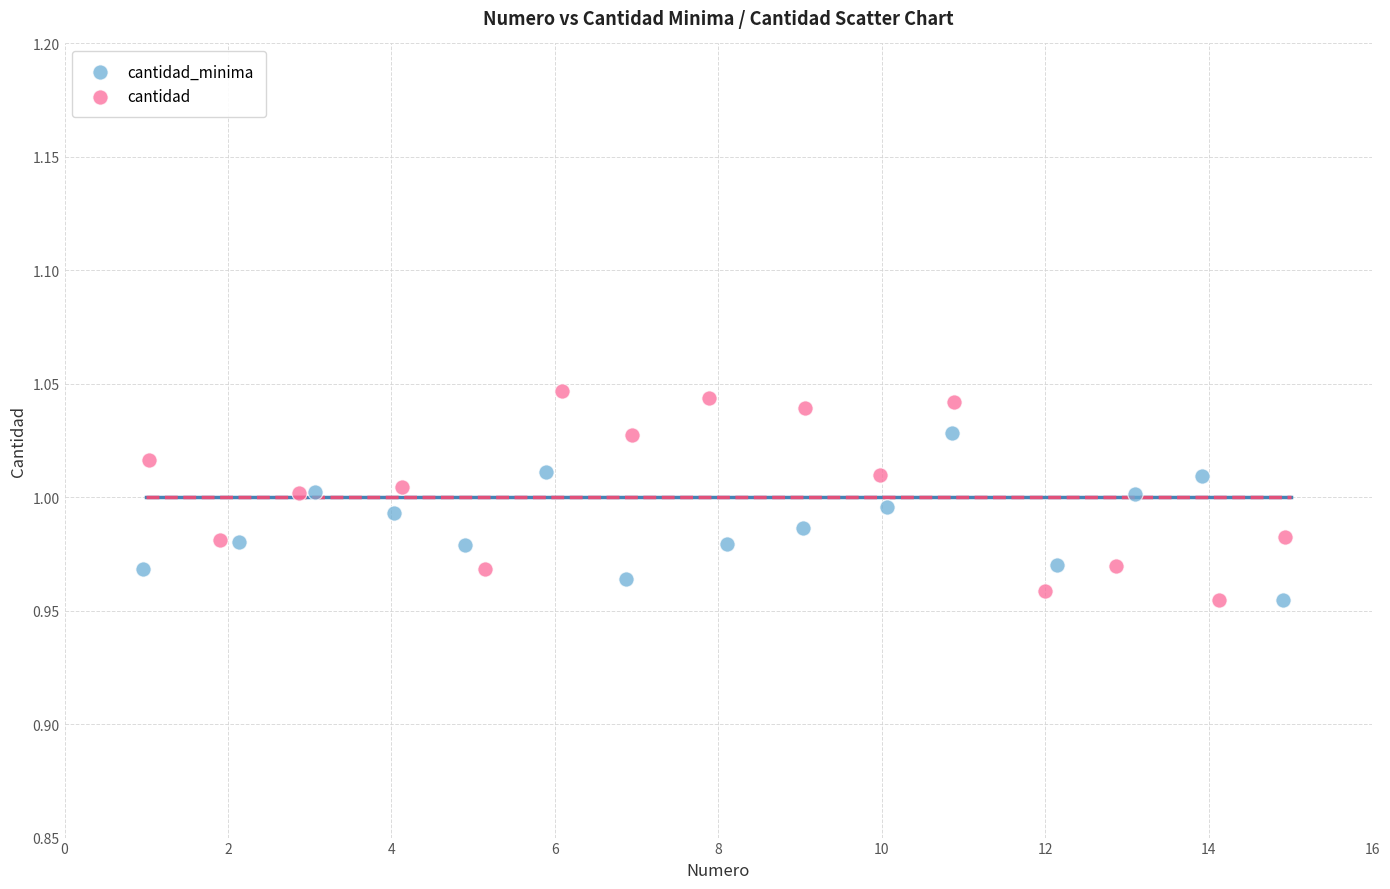

What are all the series names shown in the legend?

cantidad_minima, cantidad